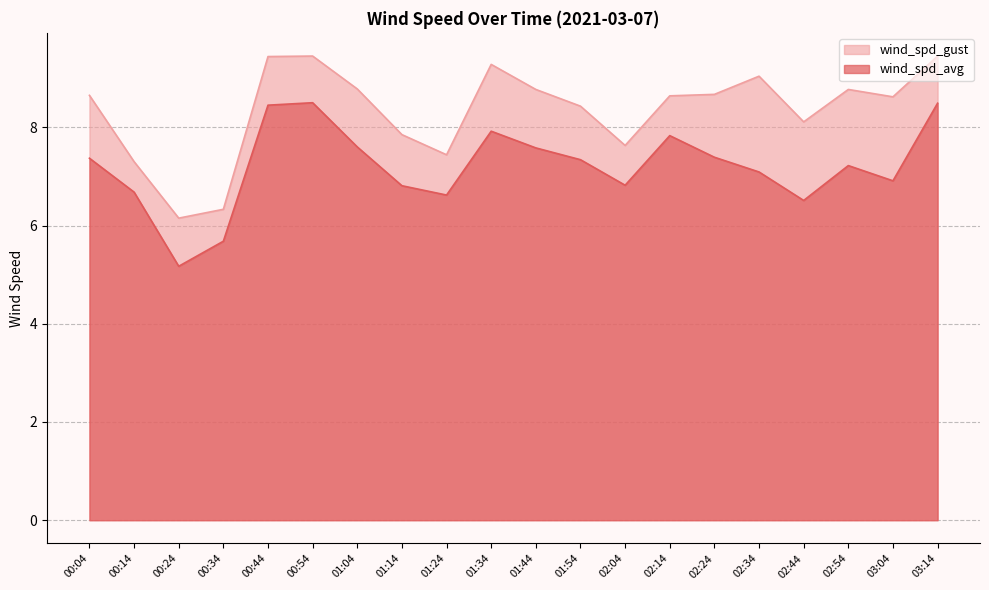

The wind_spd_gust series shows 8.8 at 01:04. True or false?

True